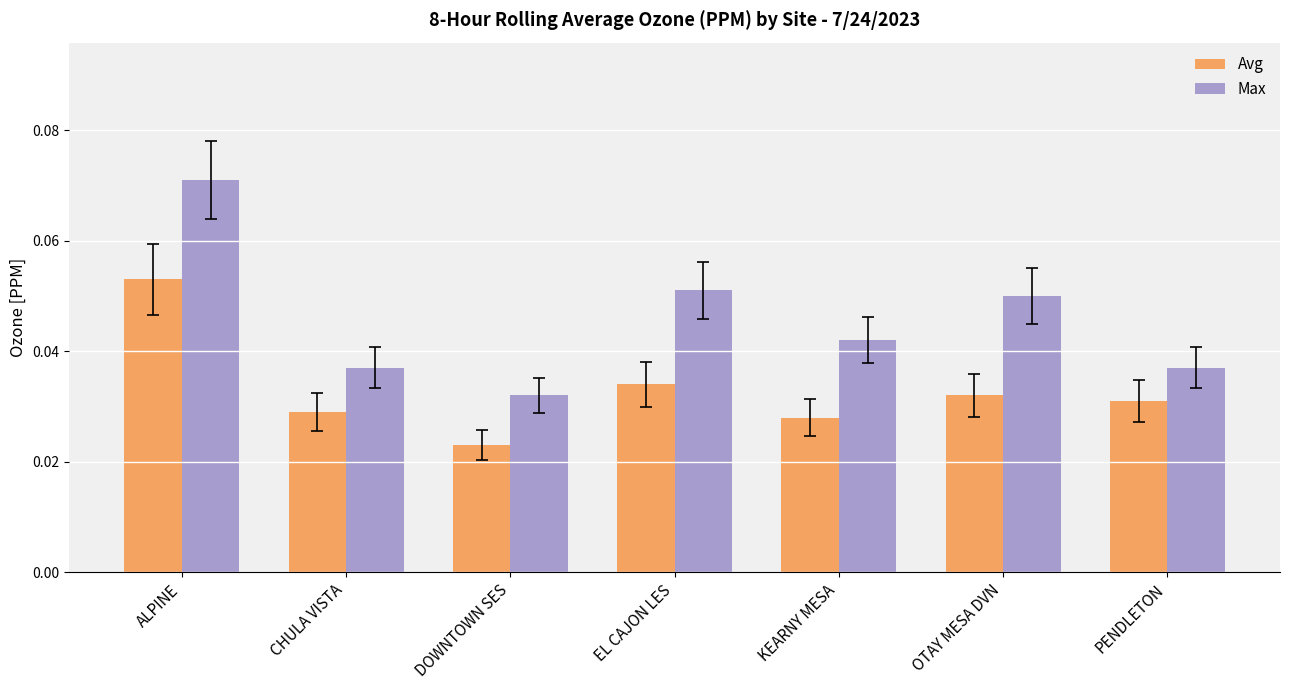

Rank the series by their maximum value, from lowest to highest.

Avg, Max